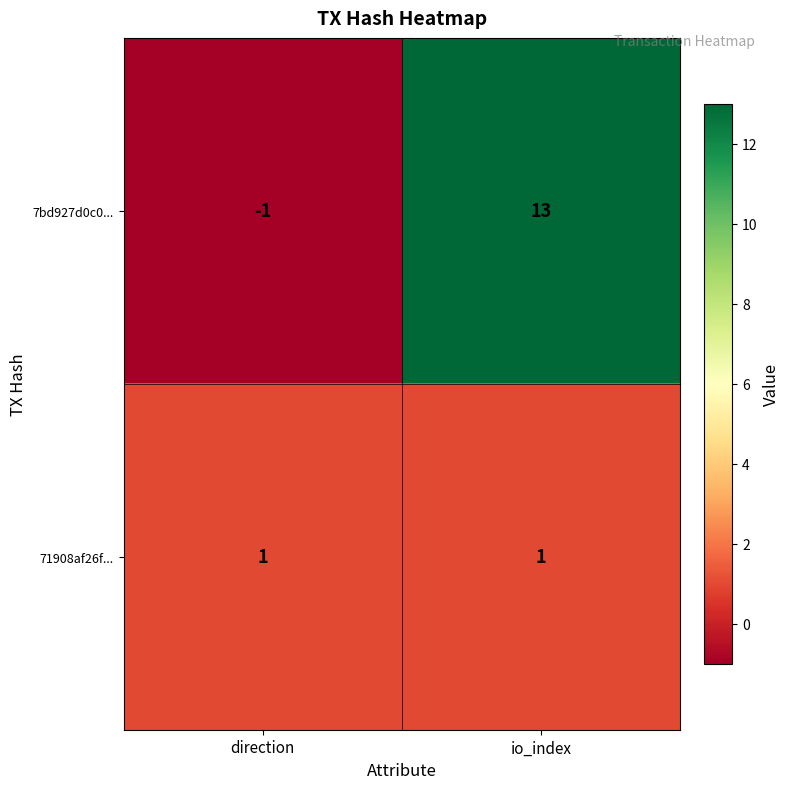

Rank the series by their maximum value, from lowest to highest.

71908af26f..., 7bd927d0c0...